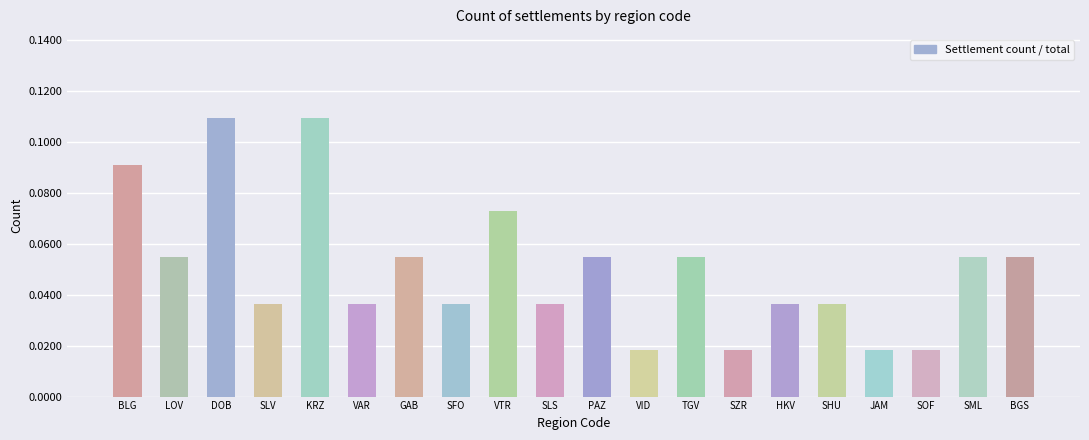

What position from the left is VTR?

9